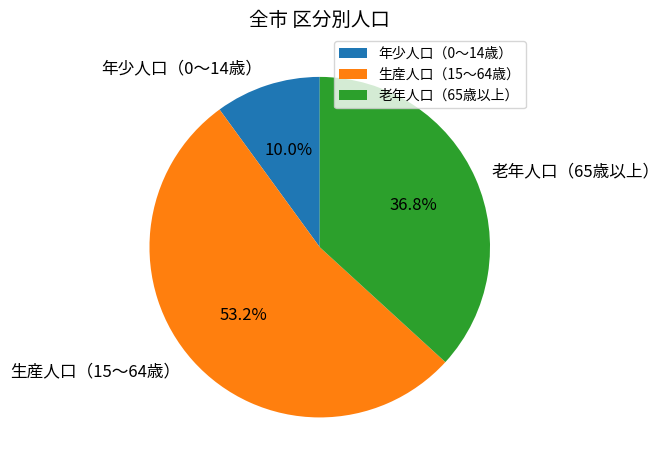

Which slice is the smallest?

年少人口（0～14歳）